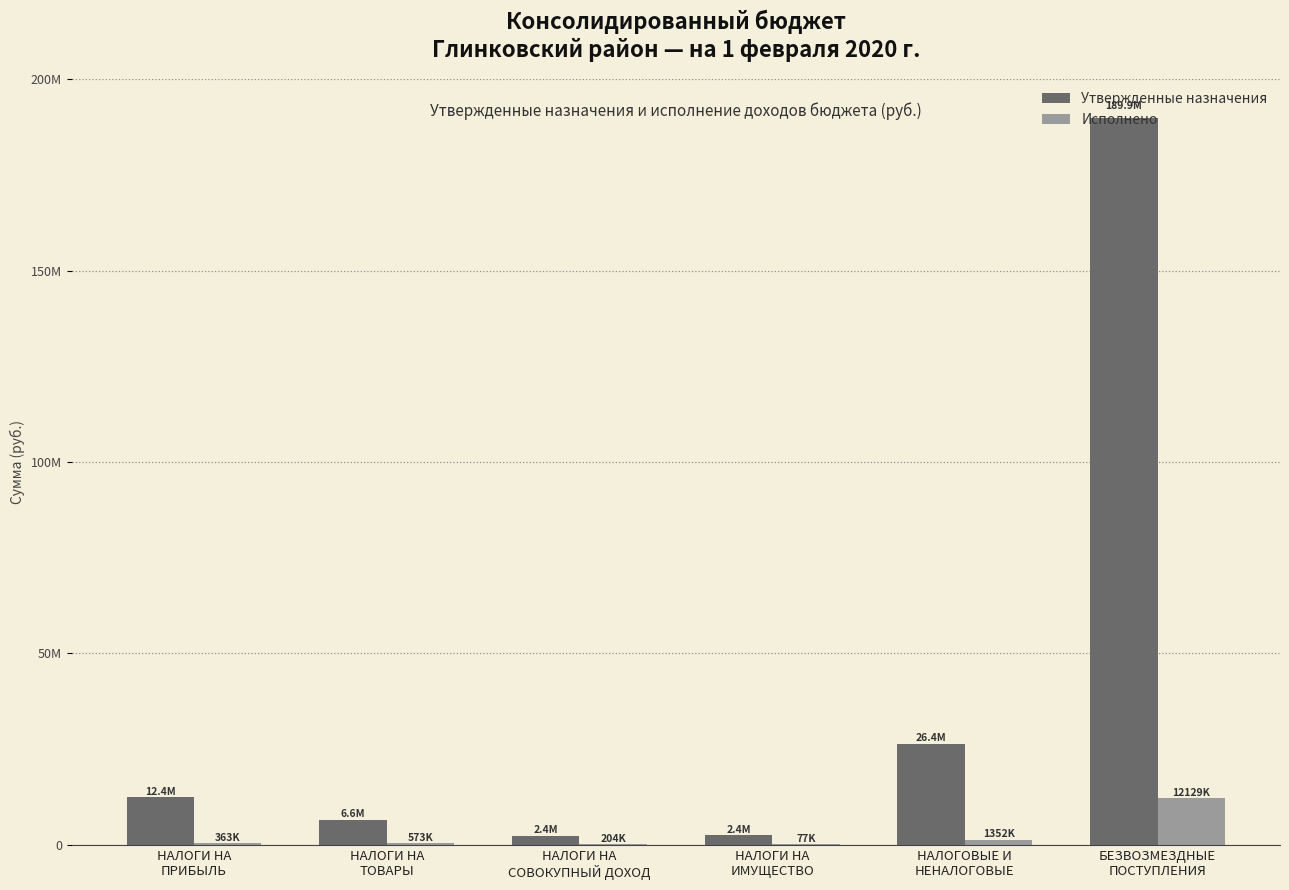

Rank the series by their average value, from highest to lowest.

Утвержденные назначения, Исполнено